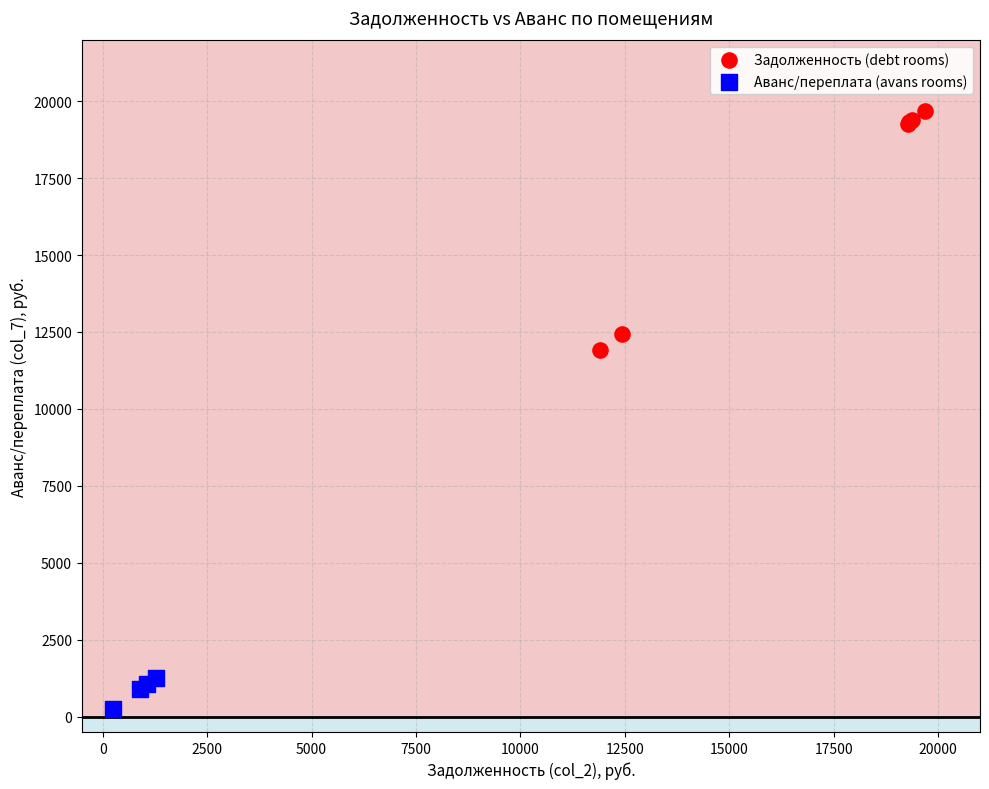

Which series has the largest Y range (max minus min)?

Задолженность (debt rooms)